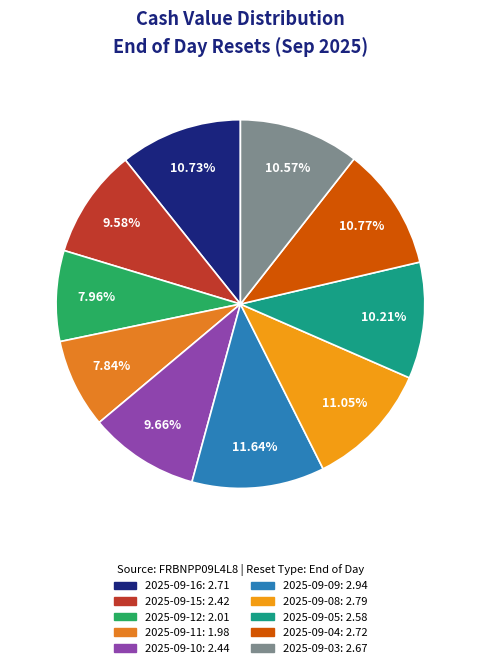

What is the total percentage of 2025-09-16 and 2025-09-11?

18.6%